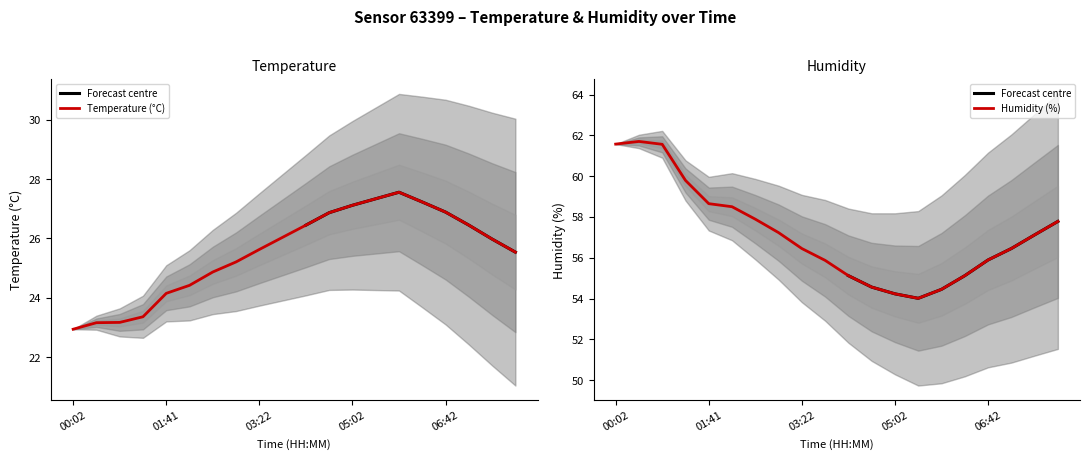

At how many categories does at least one series exceed 39?

20